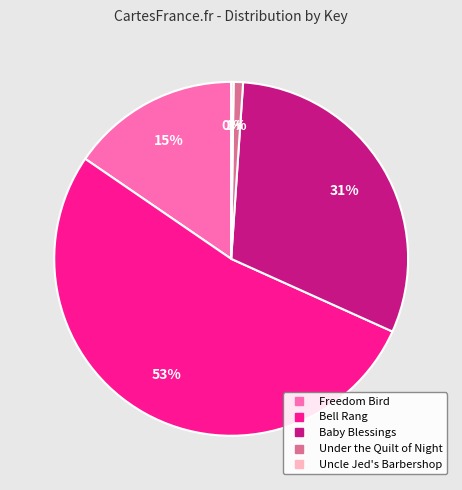

To the nearest percent, what portion does Bell Rang represent?

53%